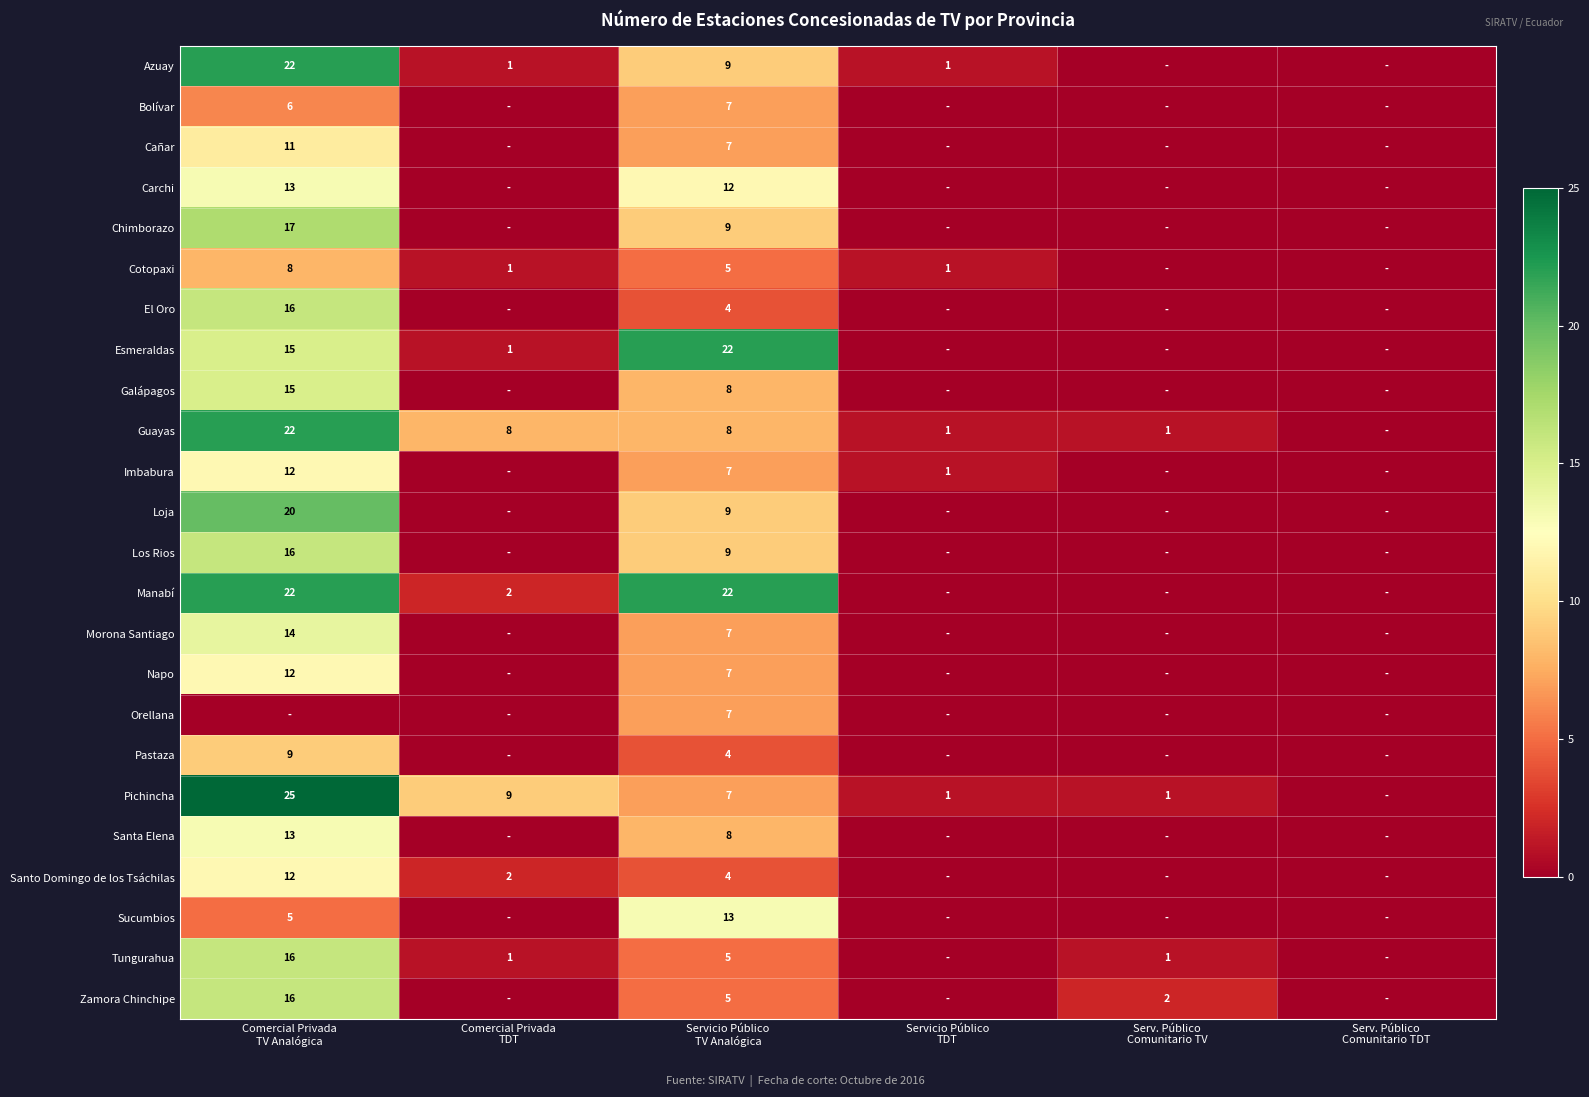

Count the number of data series in this chart.

24